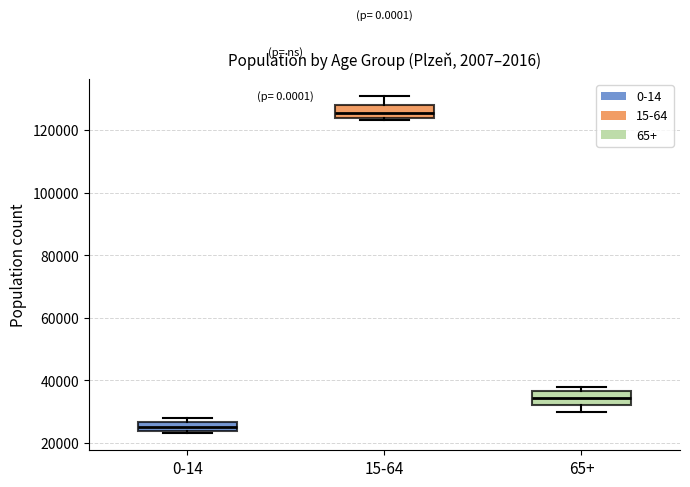

Which box's median line is the highest?

15-64